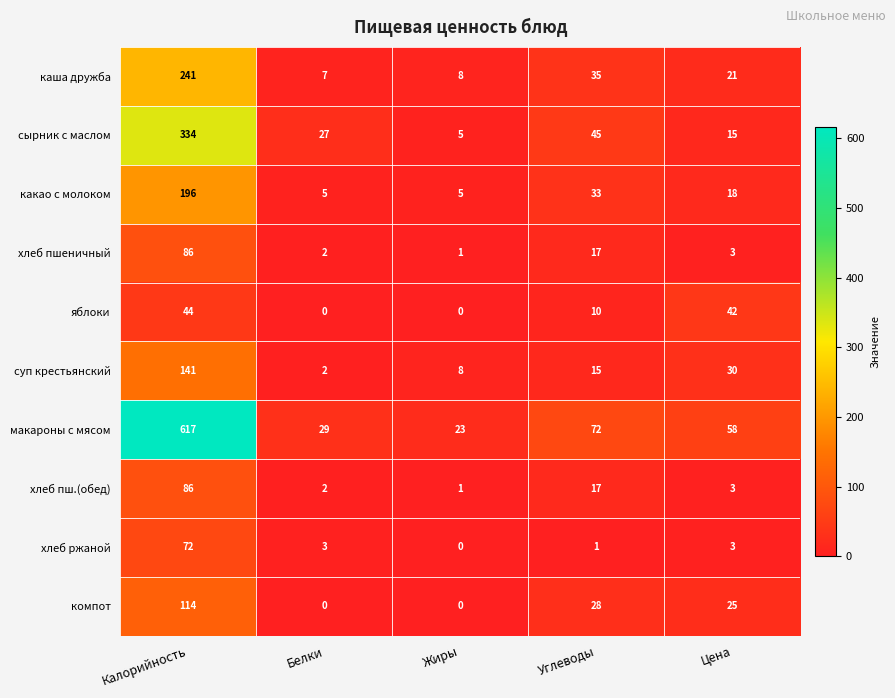

What is the difference between the maximum and minimum values in the макароны с мясом series?

594